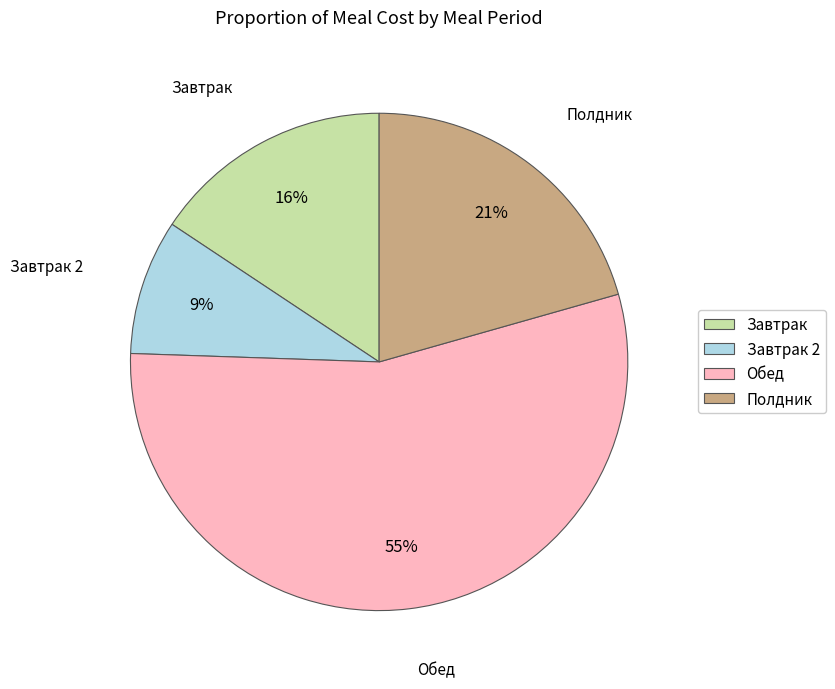

Does Обед account for over 50% of the chart?

Yes